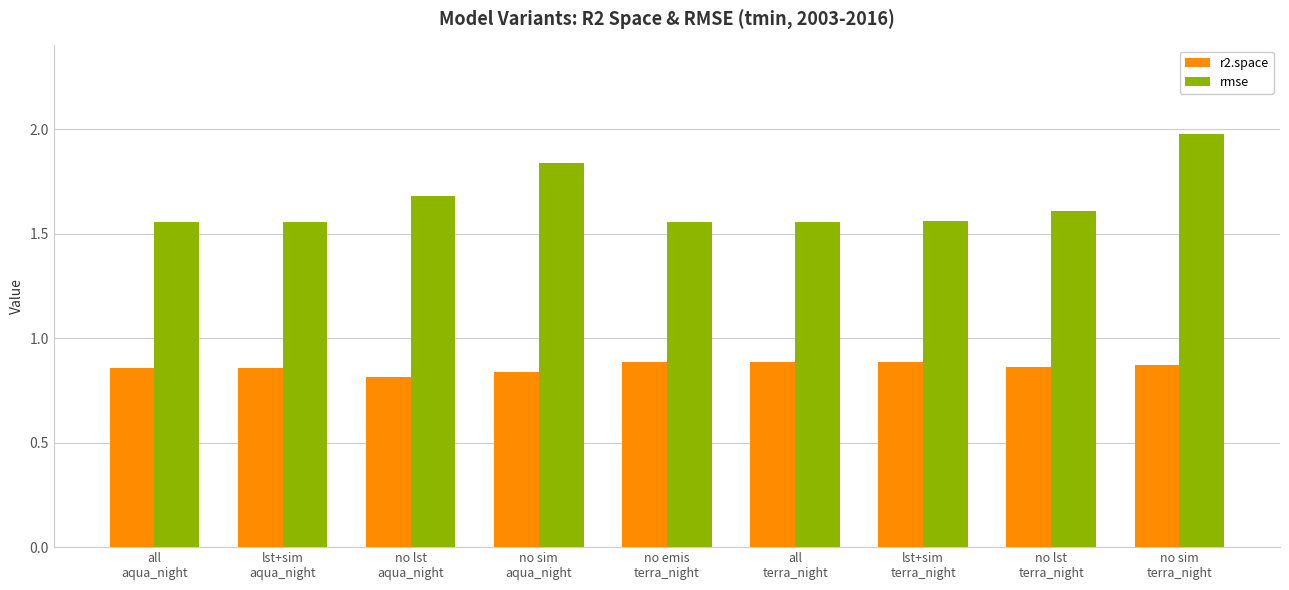

What is the sum of all r2.space values?

7.8